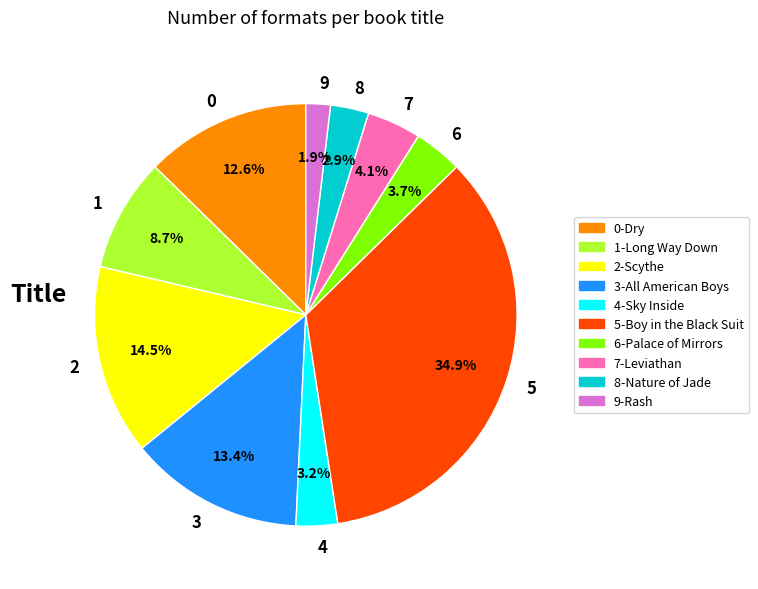

How many slices are in this pie chart?

10